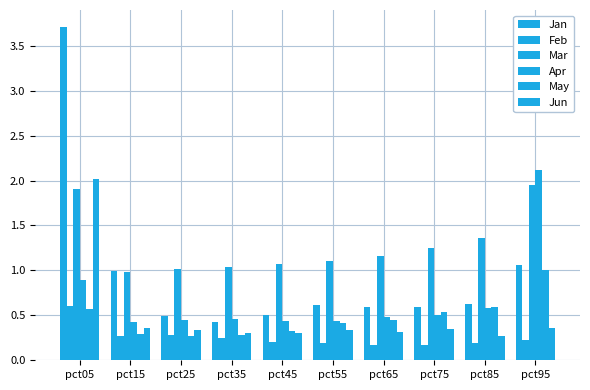

How many groups of bars are there?

10